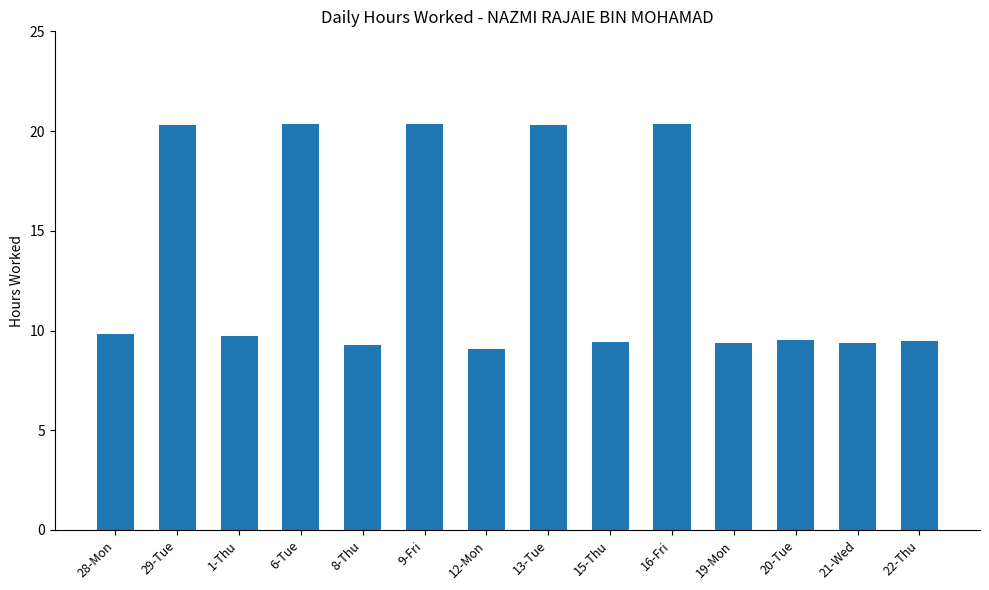

What is the ratio of the value at 22-Thu to the value at 1-Thu?

1.0